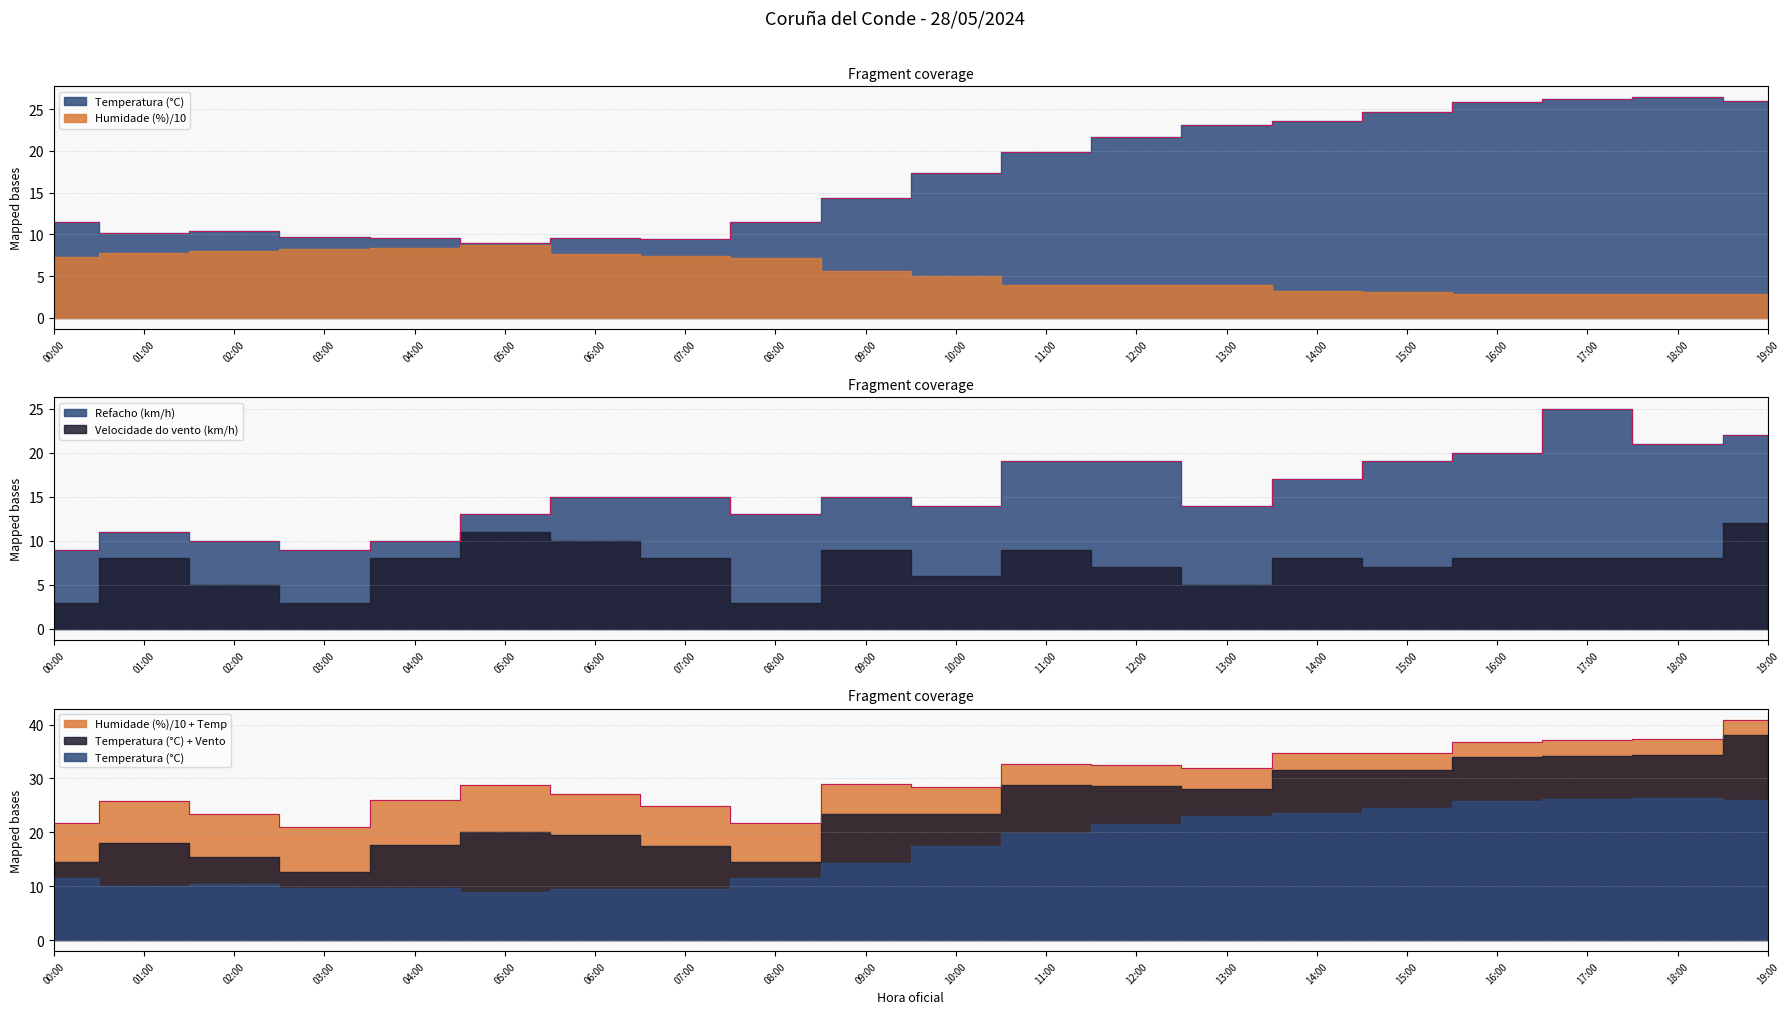

Which series has the largest total across all categories?

Temperatura (°C)